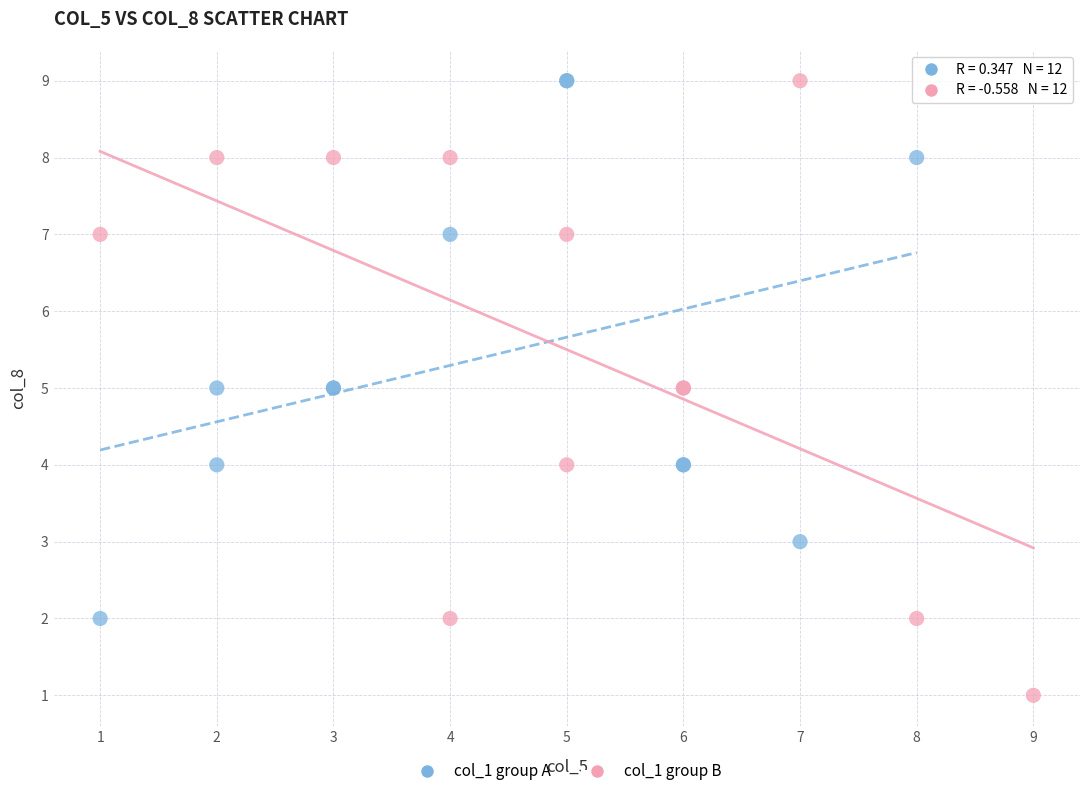

Which series reaches the minimum Y coordinate?

col_1 group B